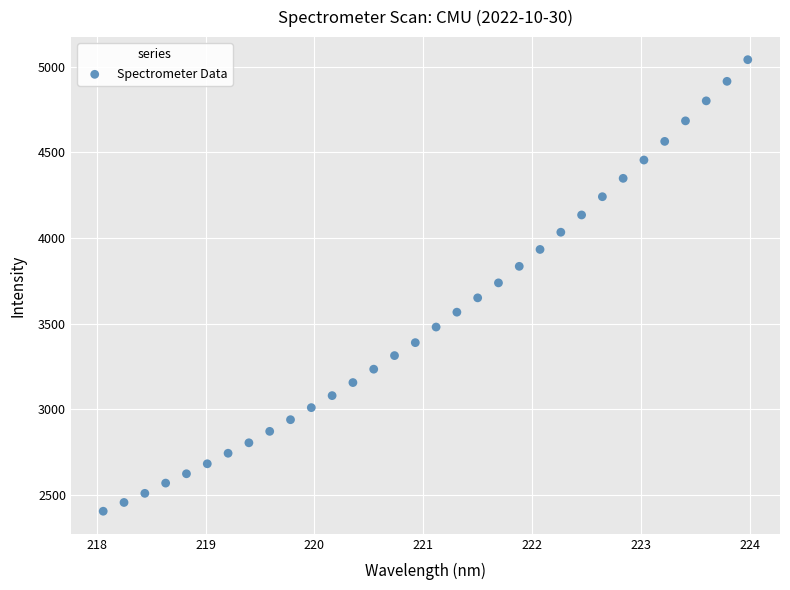

What is the range of X values (max minus min)?

5.9